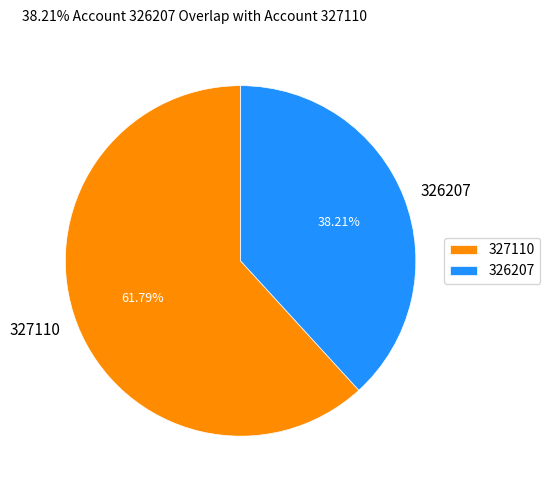

Count the number of slices in the pie.

2